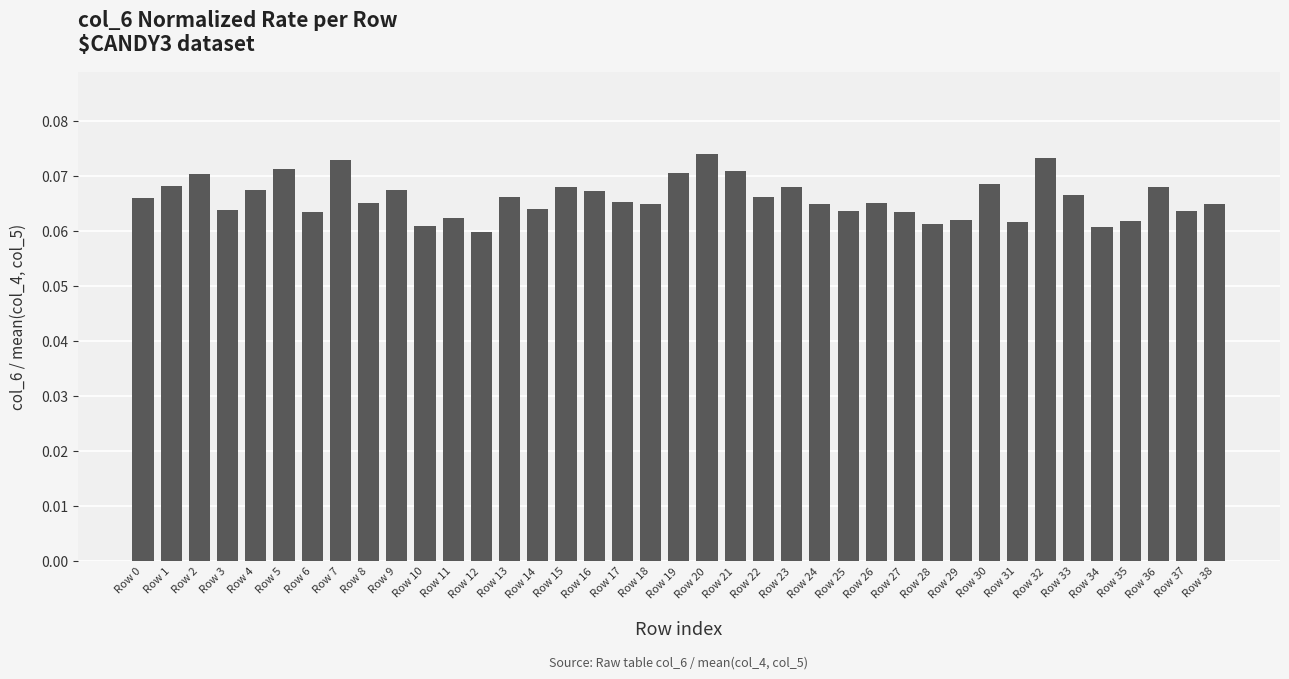

Which has a higher value, Row 21 or Row 33?

Row 21